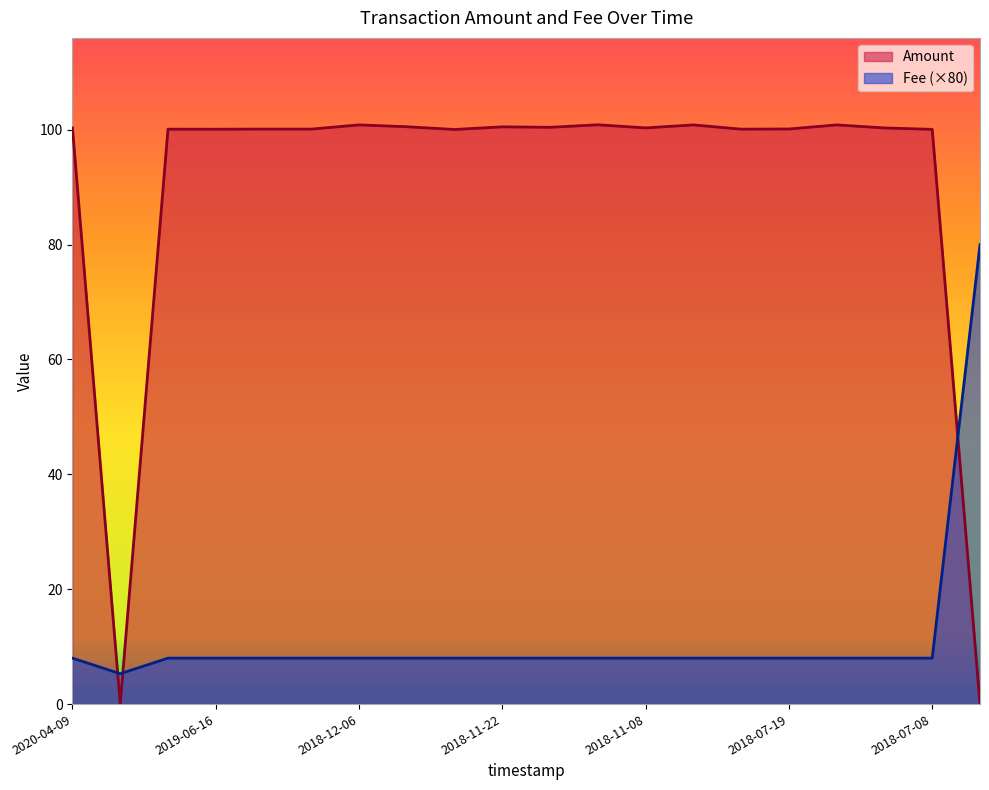

How many lines are shown in the chart?

2